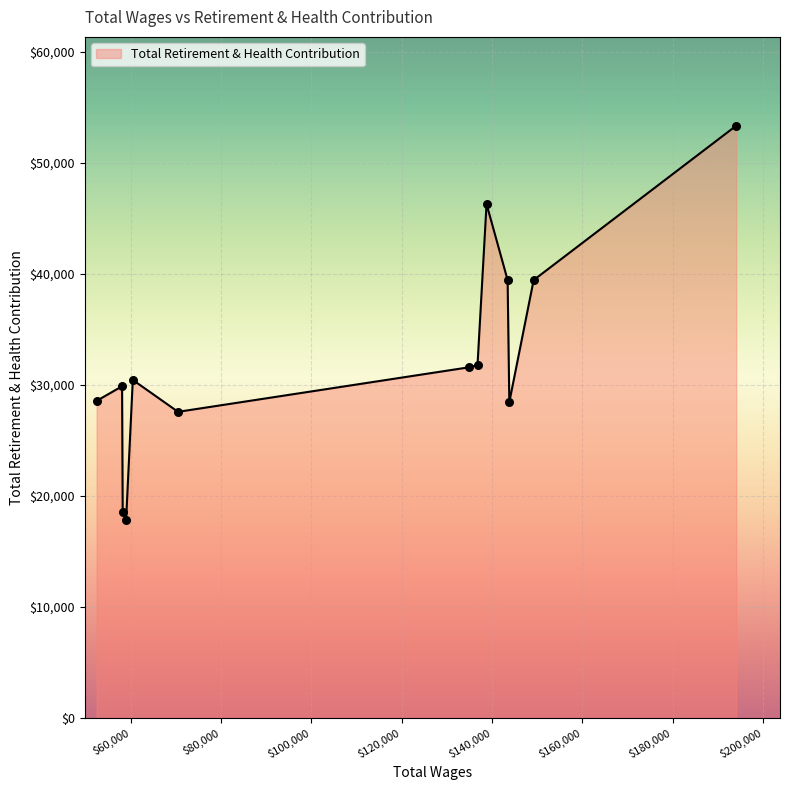

What is the difference between the maximum and minimum values?

35528